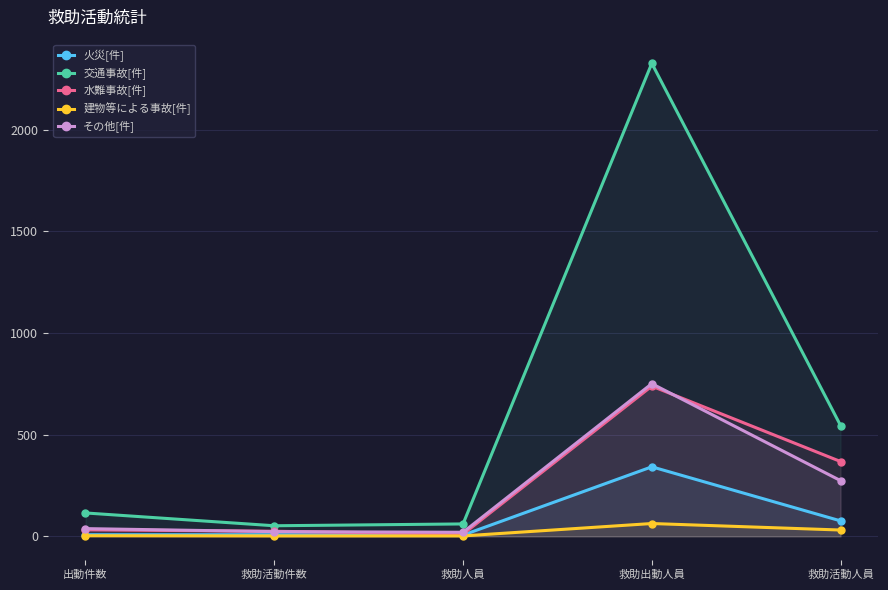

In その他[件], how many points are higher than both neighbors (excluding endpoints)?

1